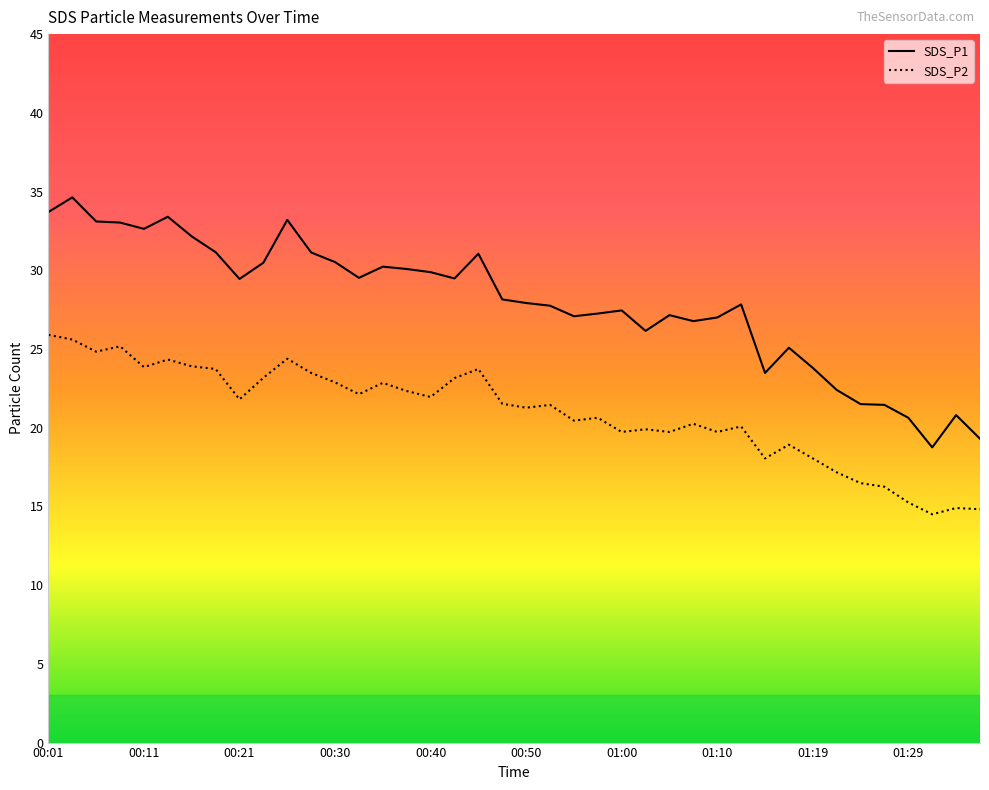

Reading right to left, what are all the values shown in this chart?

SDS_P1: 19.3	20.8	18.8	20.6	21.4	21.5	22.4	23.8	25.1	23.5	27.8	27.0	26.8	27.1	26.1	27.4	27.2	27.1	27.8	27.9	28.1	31.1	29.5	29.9	30.1	30.2	29.5	30.5	31.1	33.2	30.5	29.4	31.1	32.1	33.4	32.6	33.0	33.1	34.6	33.7
SDS_P2: 14.8	14.9	14.5	15.2	16.2	16.5	17.2	18.1	18.9	18.1	20.1	19.7	20.2	19.7	19.9	19.7	20.6	20.4	21.4	21.3	21.5	23.7	23.1	21.9	22.3	22.9	22.1	22.9	23.5	24.4	23.2	21.8	23.7	23.9	24.3	23.9	25.2	24.8	25.6	25.9